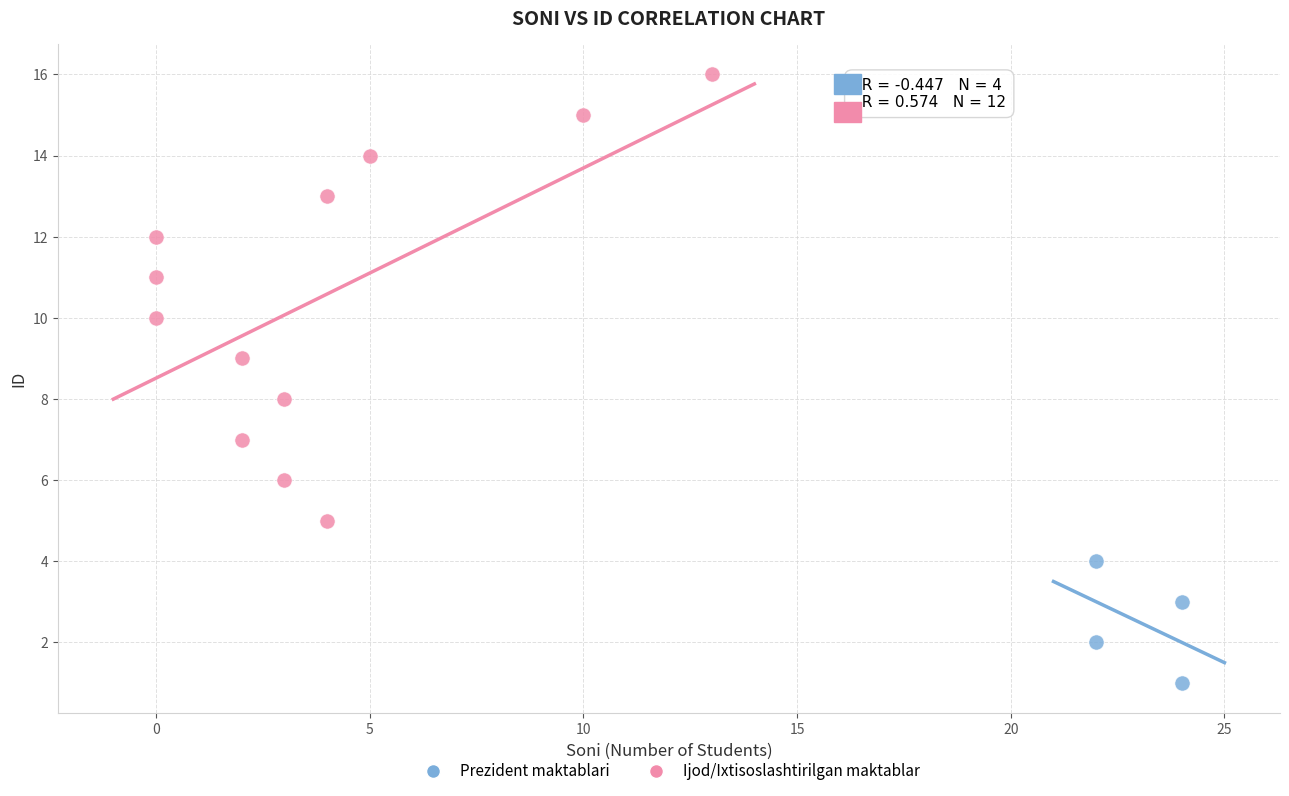

Which series reaches the maximum Y coordinate?

Ijod/Ixtisoslashtirilgan maktablar